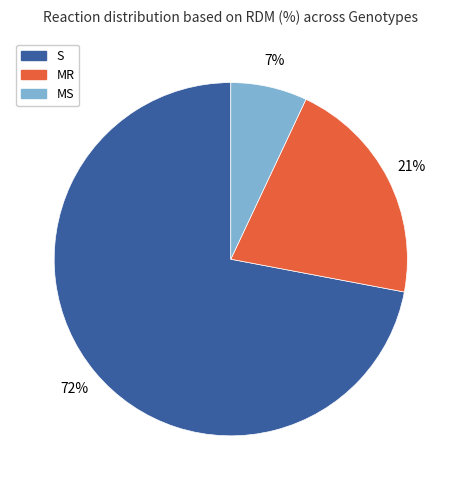

To the nearest percent, what is the combined percentage of MR and S?

93%